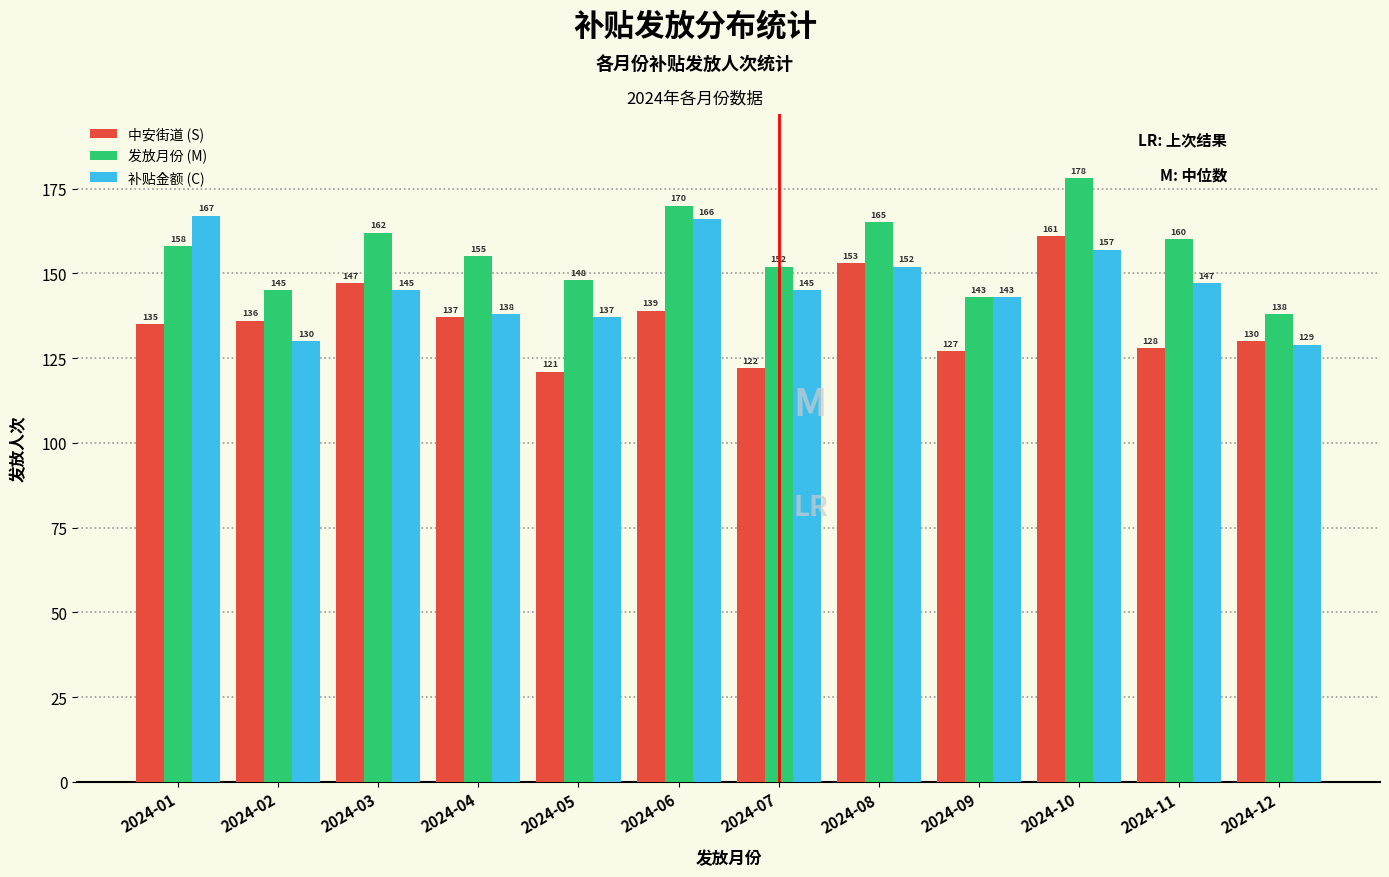

Reading left to right, what are all the values shown in this chart?

中安街道 (S): 135	136	147	137	121	139	122	153	127	161	128	130
发放月份 (M): 158	145	162	155	148	170	152	165	143	178	160	138
补贴金额 (C): 167	130	145	138	137	166	145	152	143	157	147	129